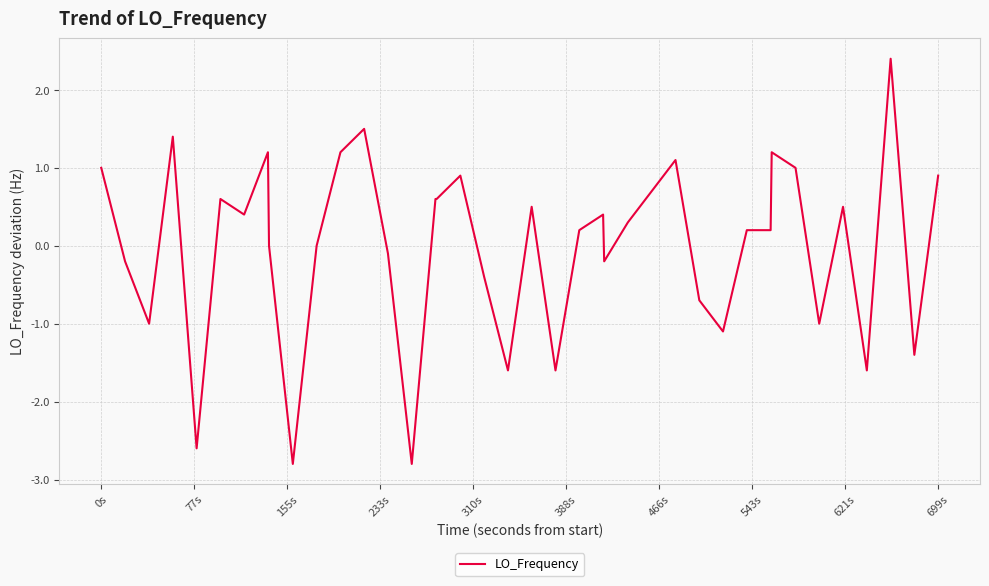

What is the difference between the maximum and minimum values?

5.2